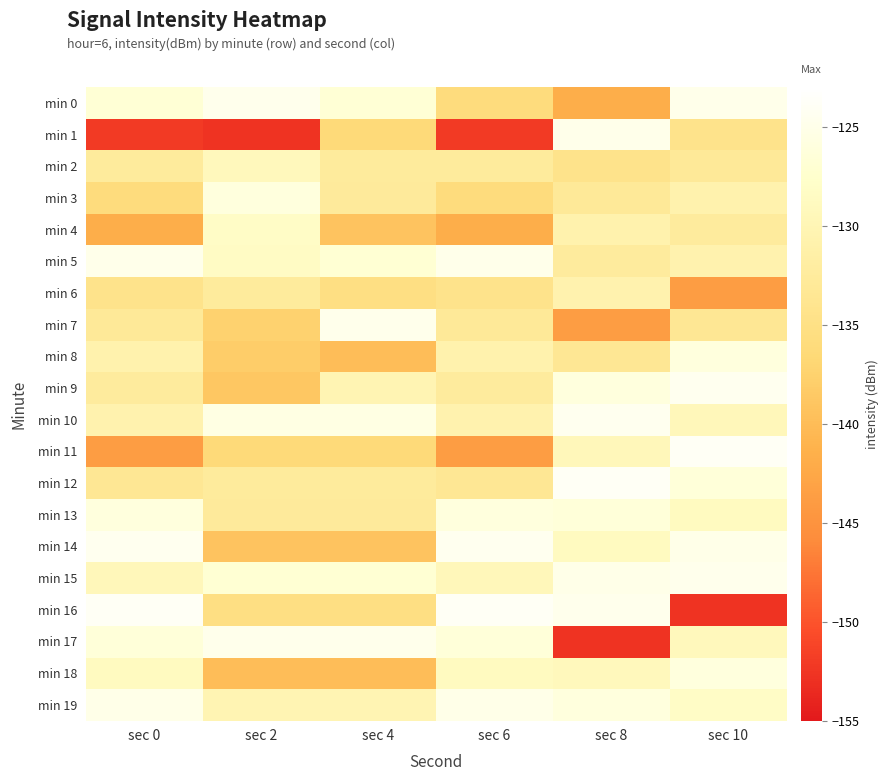

Reading left to right, what are all the values shown in this chart?

min 0: sec 0=-126.8	sec 2=-124.7	sec 4=-126.8	sec 6=-135.9	sec 8=-141.7	sec 10=-125.0
min 1: sec 0=-152.1	sec 2=-152.7	sec 4=-136.3	sec 6=-152.1	sec 8=-125.0	sec 10=-134.4
min 2: sec 0=-132.6	sec 2=-129.2	sec 4=-132.5	sec 6=-132.6	sec 8=-134.4	sec 10=-132.9
min 3: sec 0=-135.9	sec 2=-126.0	sec 4=-132.6	sec 6=-135.9	sec 8=-132.9	sec 10=-130.8
min 4: sec 0=-141.7	sec 2=-128.1	sec 4=-139.2	sec 6=-141.7	sec 8=-130.8	sec 10=-132.4
min 5: sec 0=-125.0	sec 2=-128.4	sec 4=-127.0	sec 6=-125.0	sec 8=-132.4	sec 10=-130.7
min 6: sec 0=-134.4	sec 2=-132.6	sec 4=-135.3	sec 6=-134.4	sec 8=-130.7	sec 10=-143.8
min 7: sec 0=-132.9	sec 2=-137.5	sec 4=-124.8	sec 6=-132.9	sec 8=-143.8	sec 10=-133.4
min 8: sec 0=-130.8	sec 2=-138.1	sec 4=-139.9	sec 6=-130.8	sec 8=-133.4	sec 10=-126.1
min 9: sec 0=-132.4	sec 2=-138.8	sec 4=-130.2	sec 6=-132.4	sec 8=-126.1	sec 10=-124.4
min 10: sec 0=-130.7	sec 2=-125.5	sec 4=-125.5	sec 6=-130.7	sec 8=-124.4	sec 10=-129.4
min 11: sec 0=-143.8	sec 2=-136.3	sec 4=-136.3	sec 6=-143.8	sec 8=-129.4	sec 10=-123.9
min 12: sec 0=-133.4	sec 2=-132.5	sec 4=-132.5	sec 6=-133.4	sec 8=-123.9	sec 10=-126.4
min 13: sec 0=-126.1	sec 2=-132.6	sec 4=-132.6	sec 6=-126.1	sec 8=-126.4	sec 10=-128.8
min 14: sec 0=-124.4	sec 2=-139.2	sec 4=-139.2	sec 6=-124.4	sec 8=-128.8	sec 10=-125.0
min 15: sec 0=-129.4	sec 2=-127.0	sec 4=-127.0	sec 6=-129.4	sec 8=-125.0	sec 10=-124.7
min 16: sec 0=-123.9	sec 2=-135.3	sec 4=-135.3	sec 6=-123.9	sec 8=-124.7	sec 10=-152.7
min 17: sec 0=-126.4	sec 2=-124.8	sec 4=-124.8	sec 6=-126.4	sec 8=-152.7	sec 10=-129.2
min 18: sec 0=-128.8	sec 2=-139.9	sec 4=-139.9	sec 6=-128.8	sec 8=-129.2	sec 10=-126.0
min 19: sec 0=-125.0	sec 2=-130.2	sec 4=-130.2	sec 6=-125.0	sec 8=-126.0	sec 10=-128.1